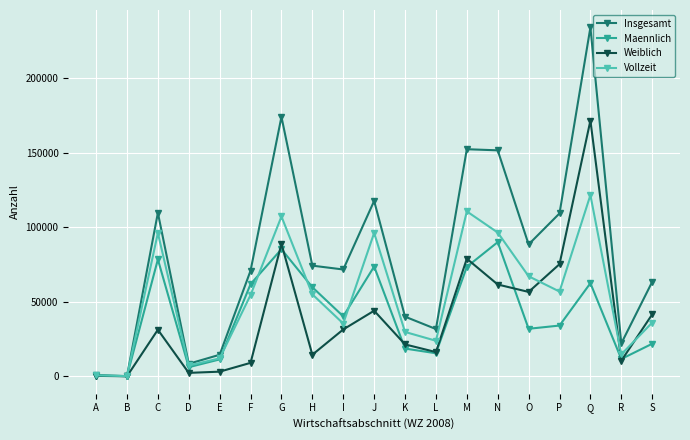

Which series has the widest spread of values?

Insgesamt